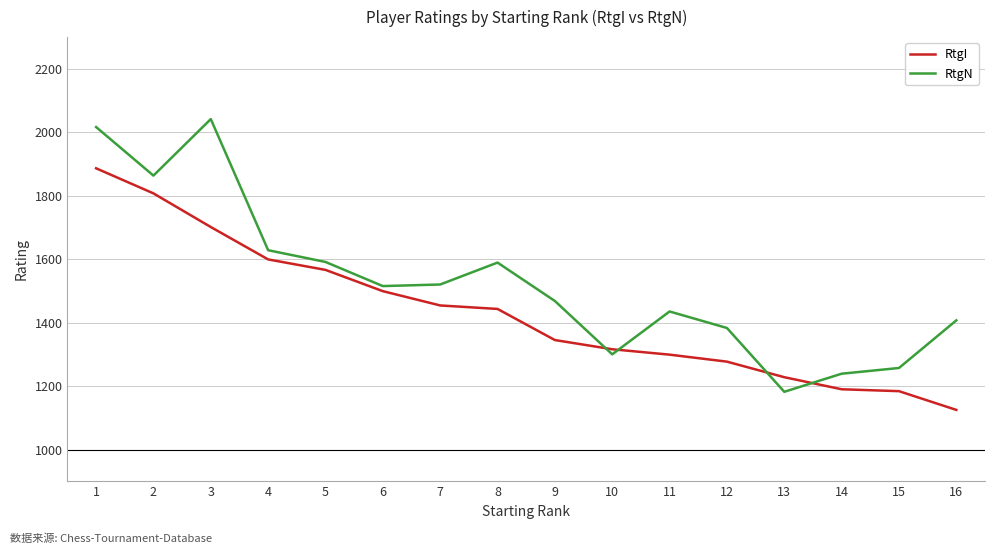

What is the difference between the highest and lowest values at 15?

73